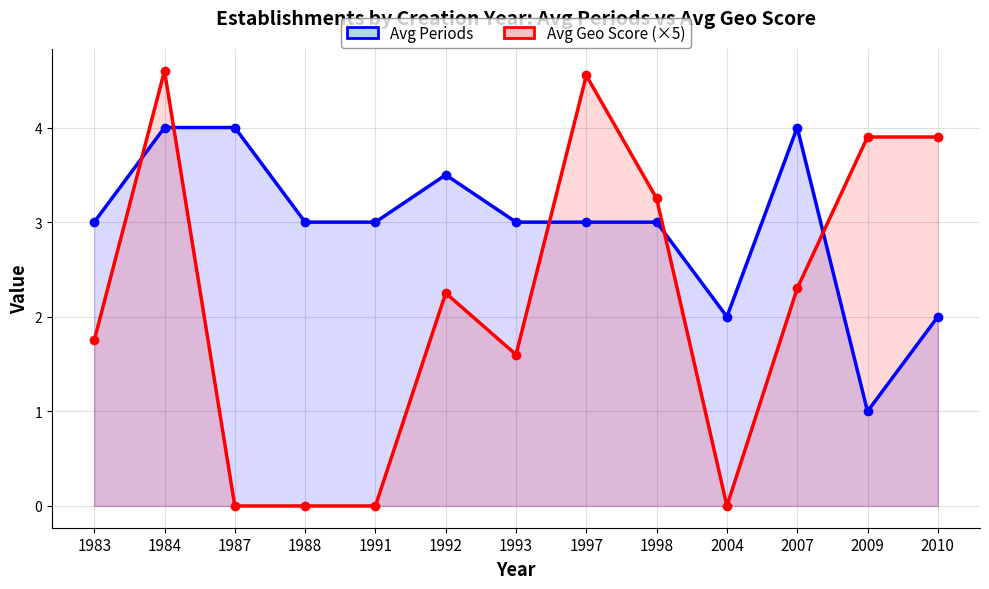

Reading right to left, list all the values displayed in this chart.

Avg Periods: 2.0	1.0	4.0	2.0	3.0	3.0	3.0	3.5	3.0	3.0	4.0	4.0	3.0
Avg Geo Score (×5): 3.9	3.9	2.3	0.0	3.2	4.5	1.6	2.2	0.0	0.0	0.0	4.6	1.8